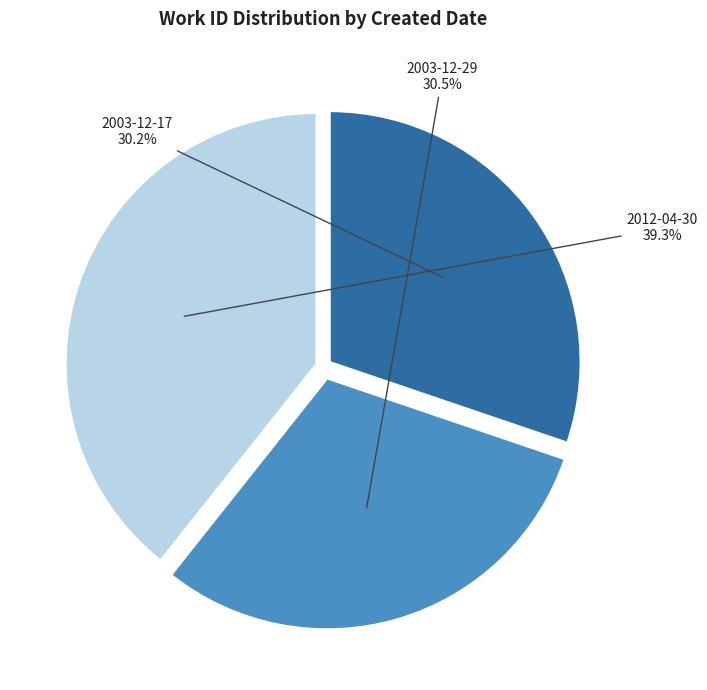

Is the sum of 2003-12-29 and 2012-04-30 greater than half?

Yes